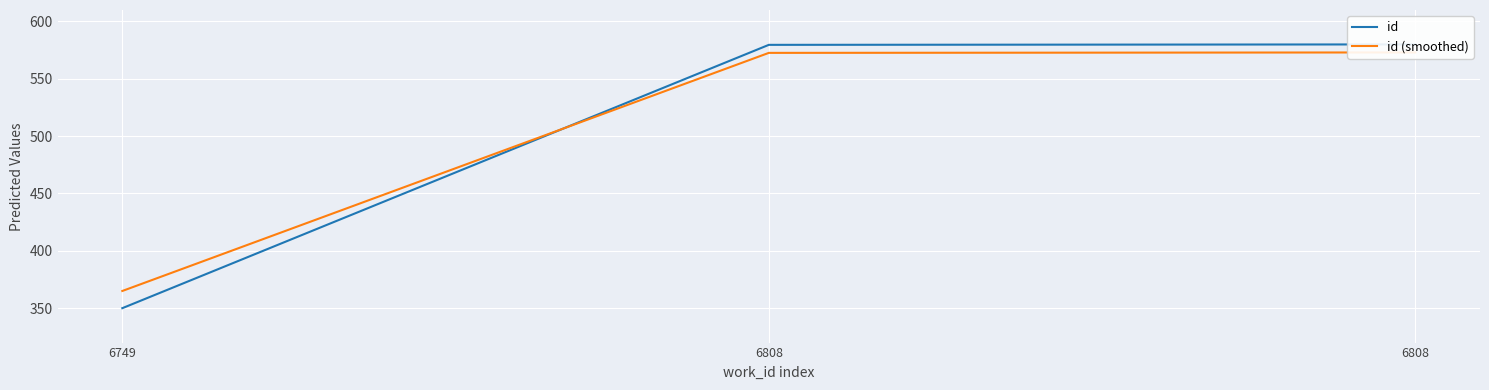

Which series changed the most between 6749 and 6808?

id